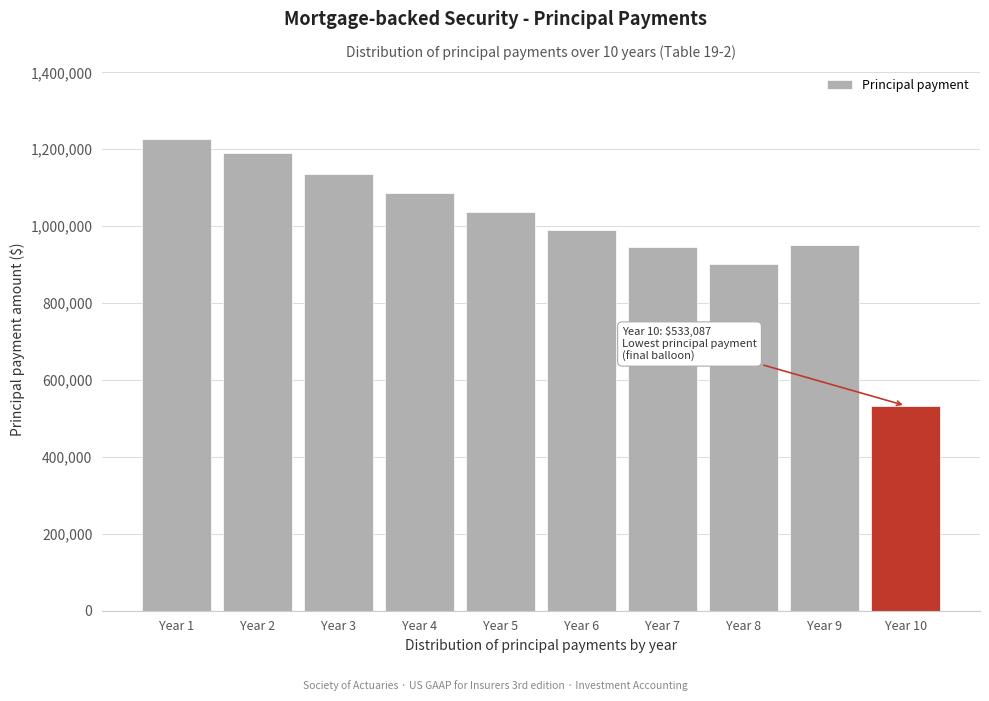

What is the sum of the values at Year 4 and Year 5?

2122362